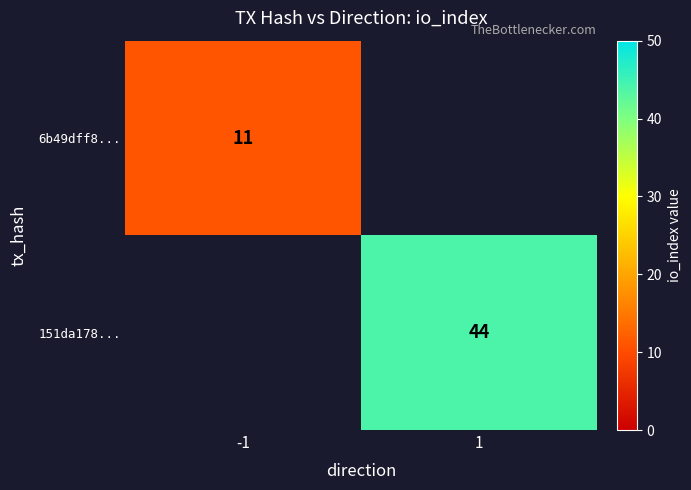

Is it true that 6b49dff8... equals 17 at -1?

False